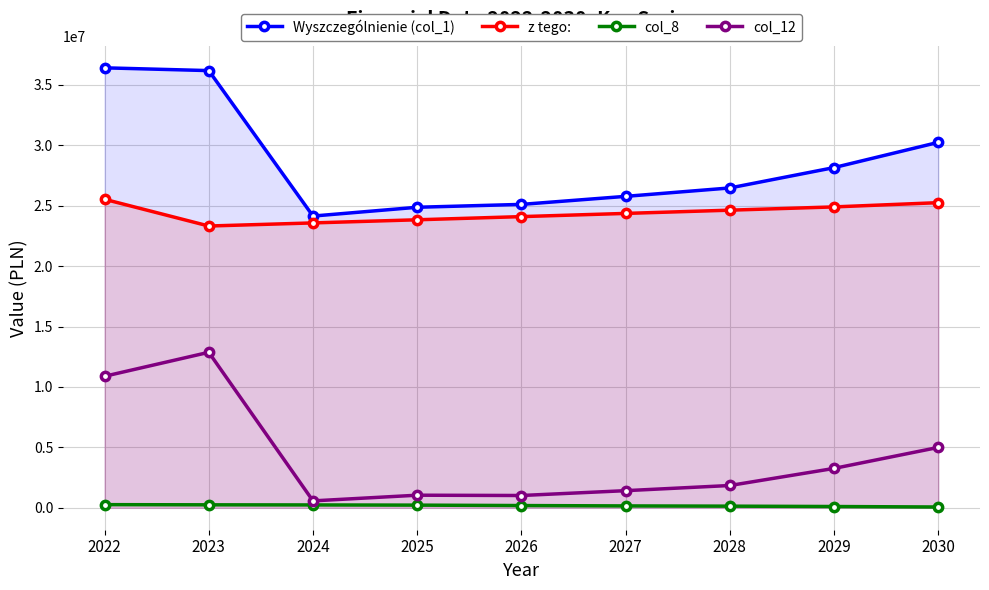

True or false: col_8 and col_12 intersect in this chart.

False